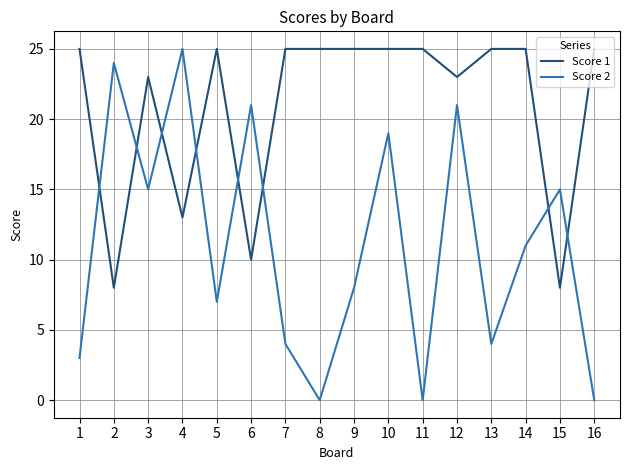

What is the difference between the maximum and minimum values in the Score 2 series?

25